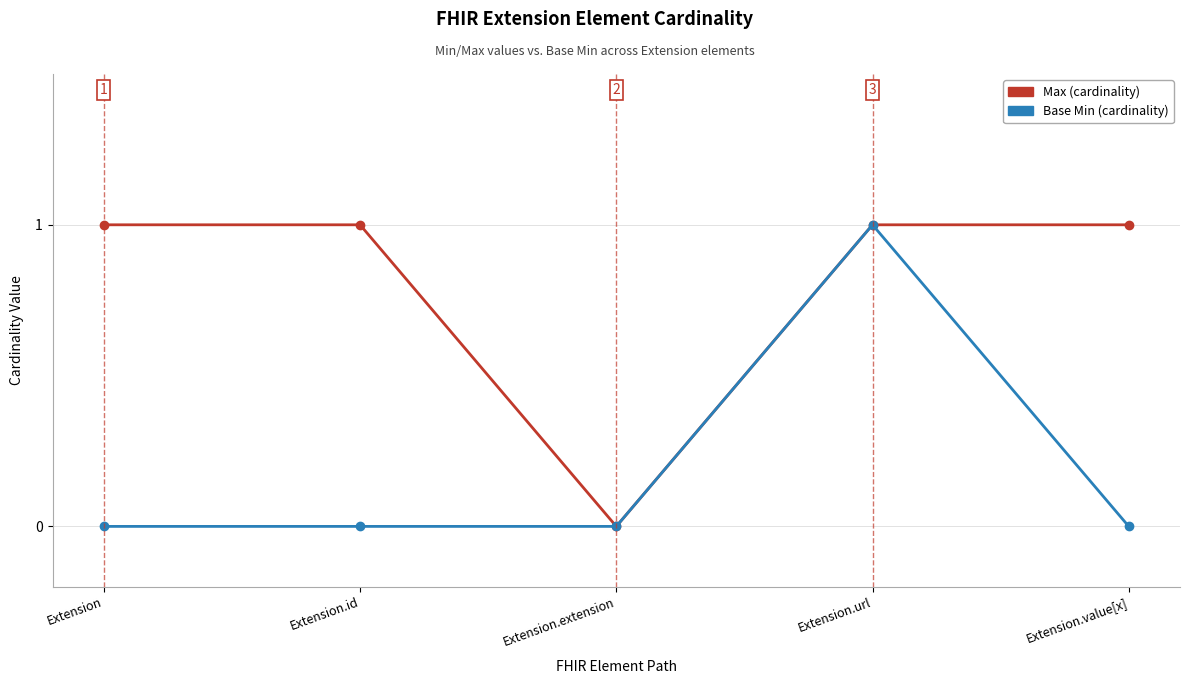

At which category is the sum across all series the highest?

Extension.url